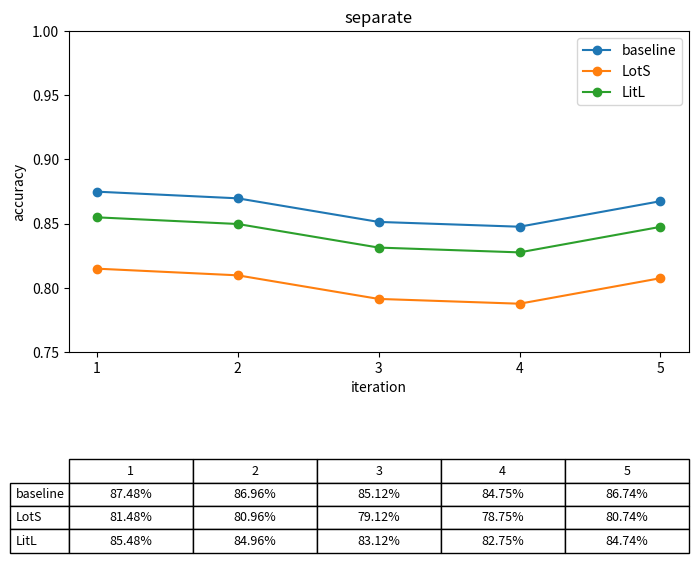

The value of LotS at 3 is 1.4. True or false?

False